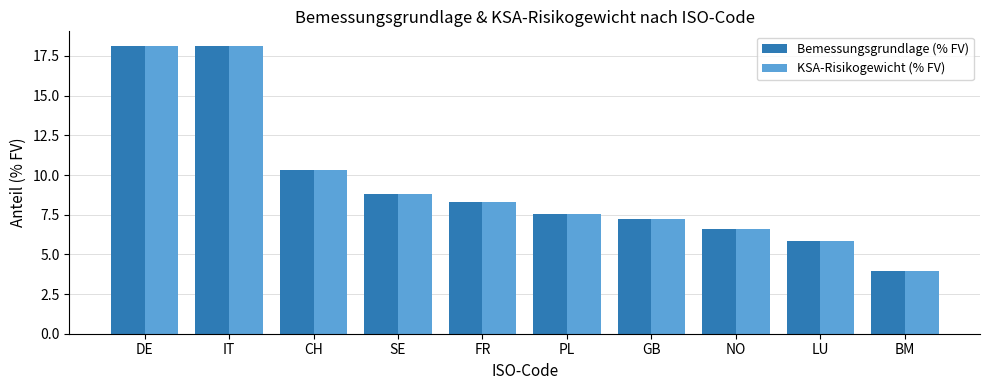

What value does the Bemessungsgrundlage (% FV) series have at GB?

7.2